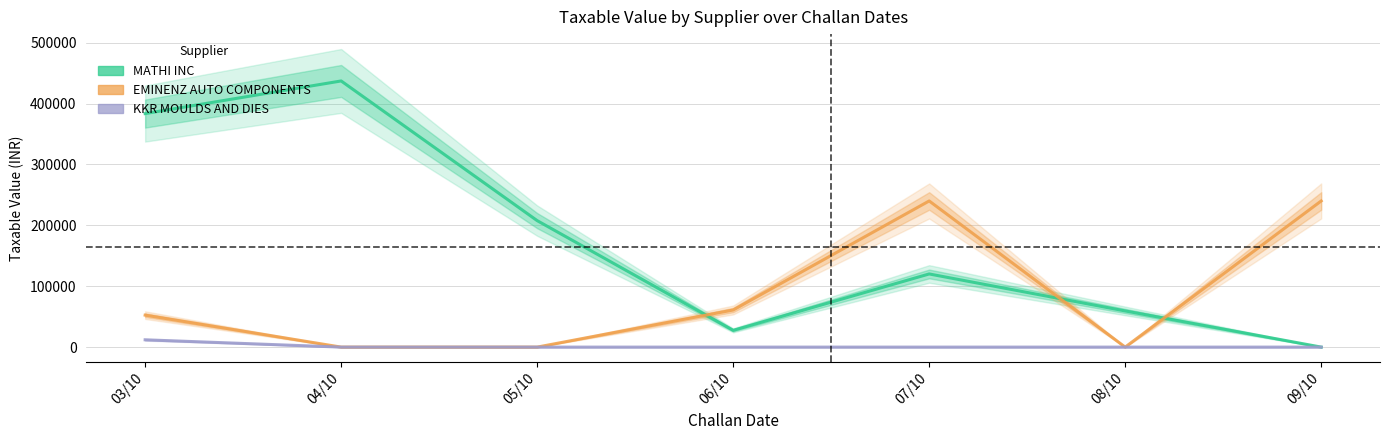

What is the difference between the maximum and minimum values in the EMINENZ AUTO COMPONENTS series?

240000.0